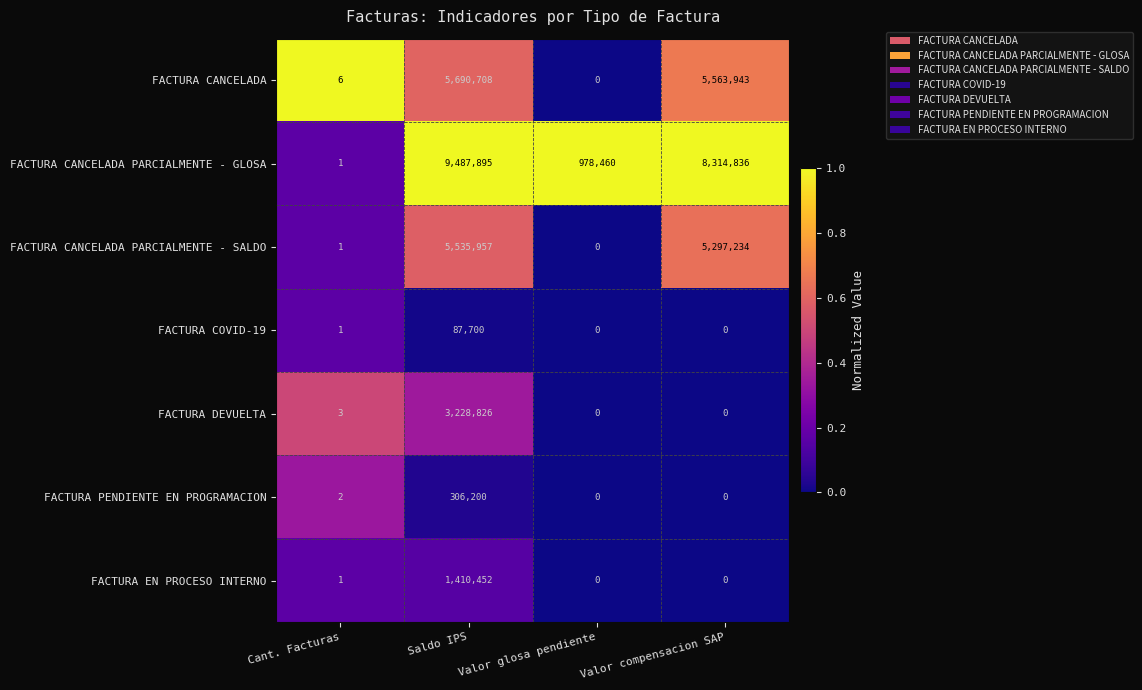

How many distinct data groups are displayed?

7